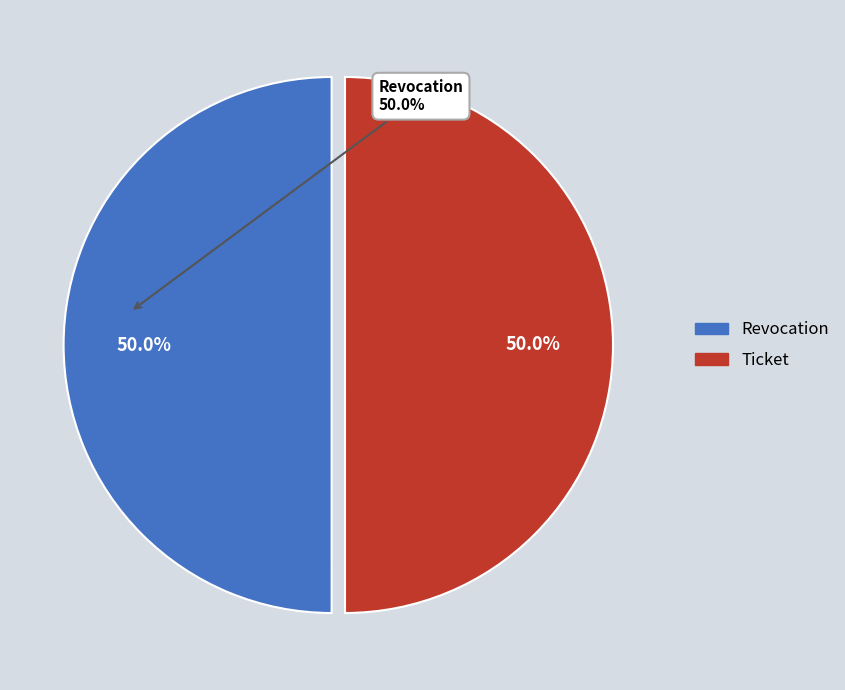

Approximately how many times larger is the value at Revocation compared to Ticket?

1.0